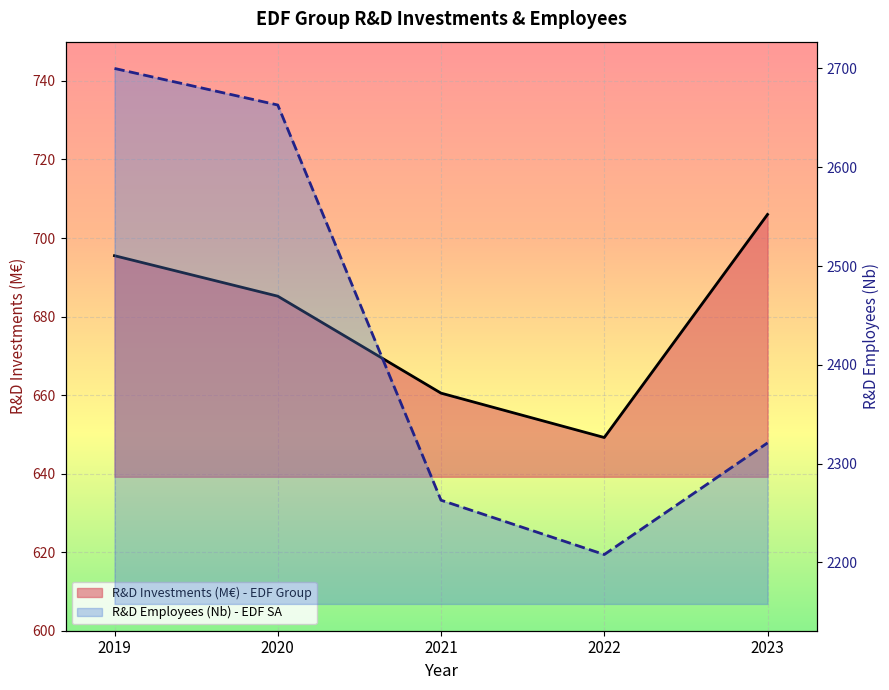

At 2021, list the series in order from smallest to largest.

R&D Investments (M€) - EDF Group, R&D Employees (Nb) - EDF SA